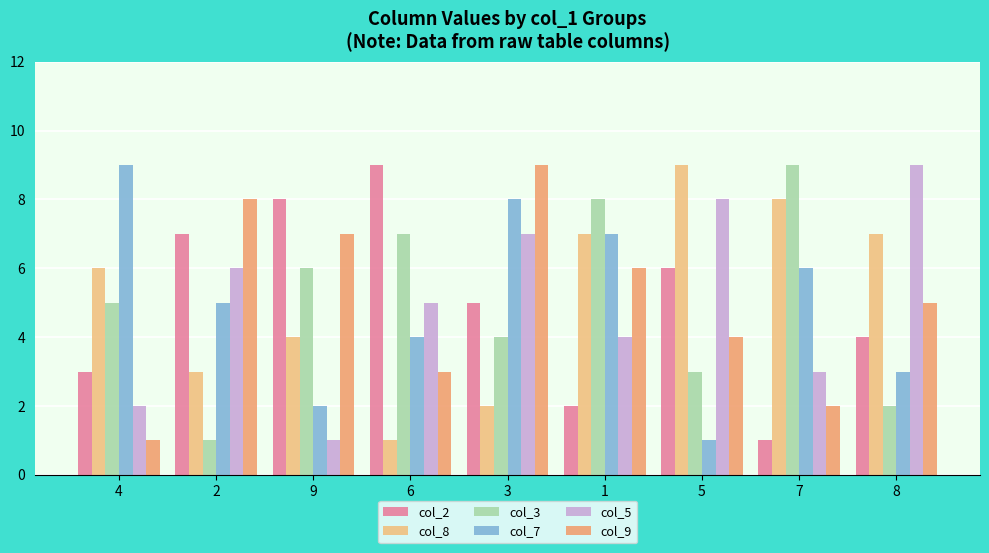

At which category is the sum across all series the highest?

3